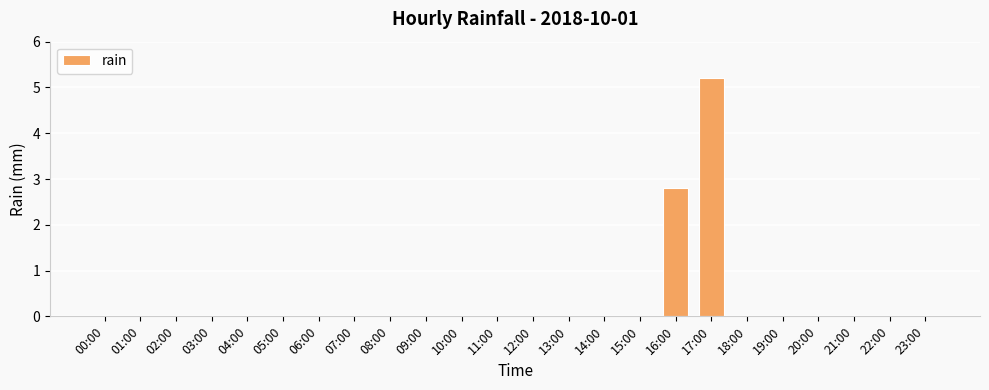

How many series are shown in this chart?

1